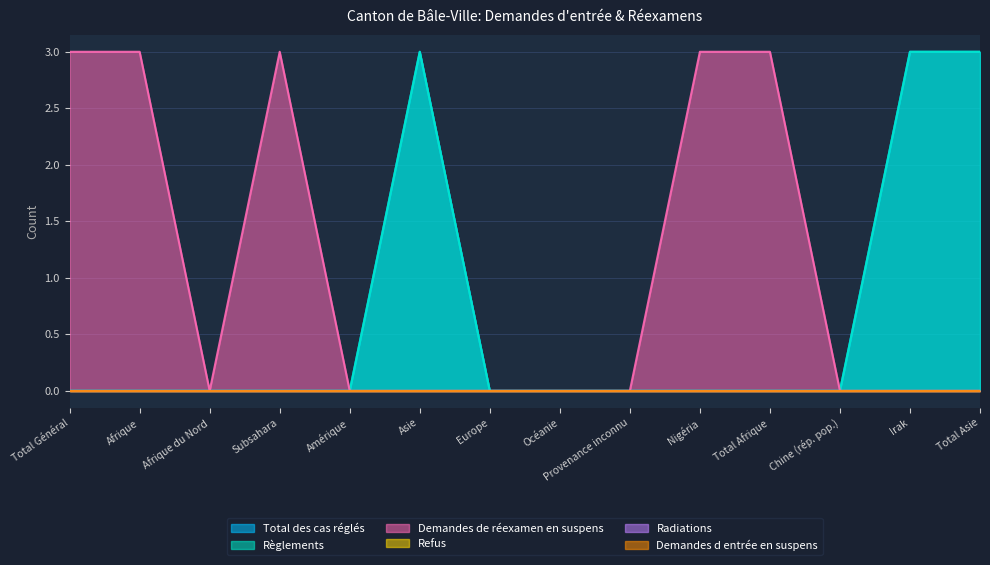

Where is Demandes de réexamen en suspens nearest to the value 1?

Afrique du Nord